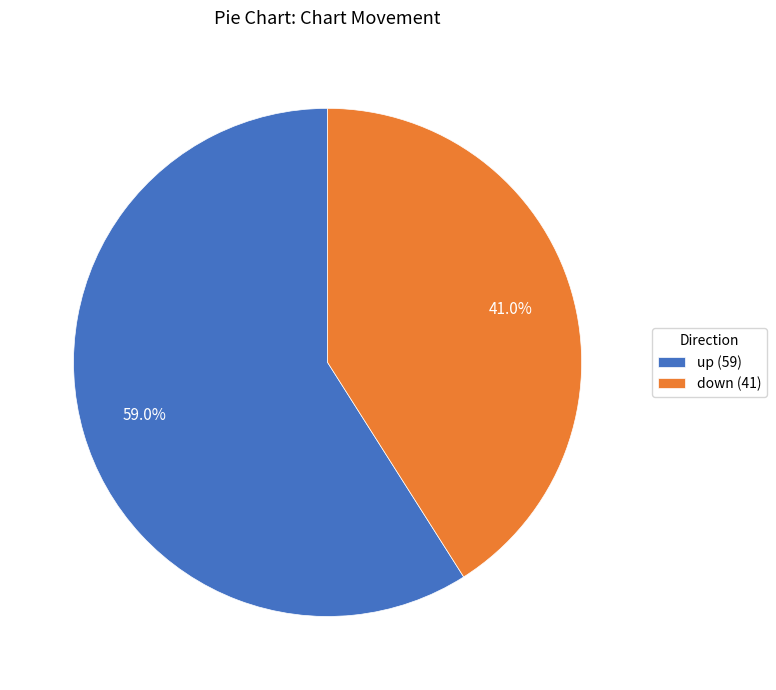

How many segments does this pie chart have?

2